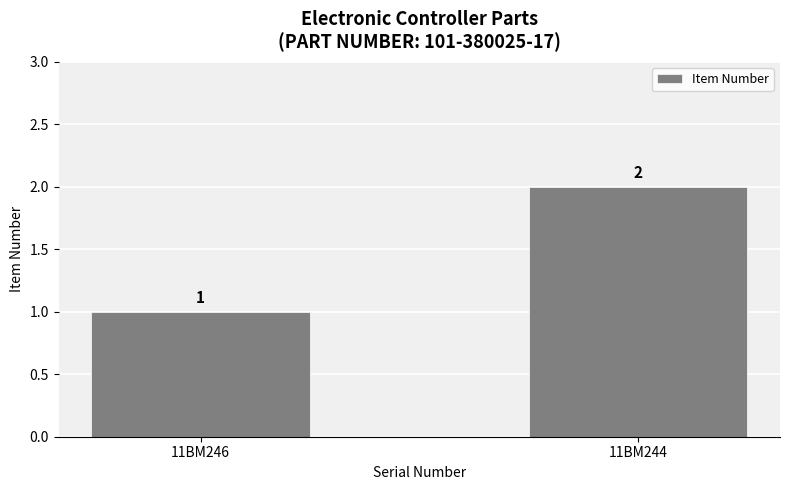

Rank the categories by value from highest to lowest.

11BM244, 11BM246